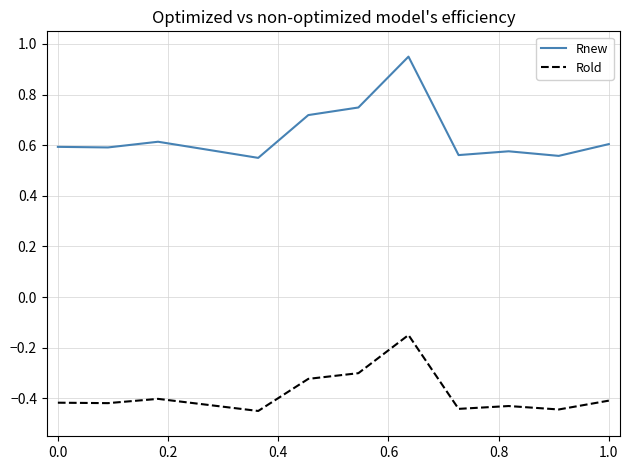

Rank the series by their maximum value, from lowest to highest.

Rold, Rnew